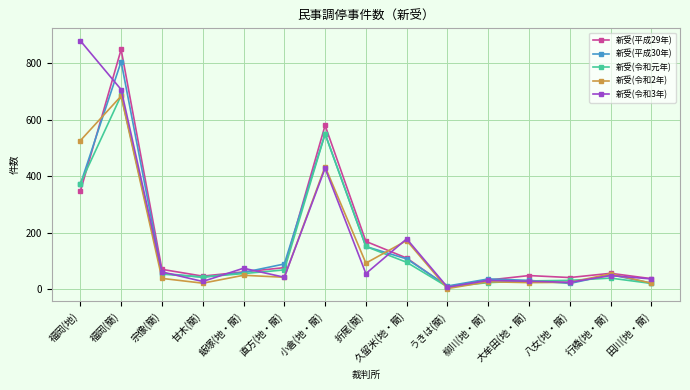

What is the value of the 新受(令和元年) point at the 11th from the left?

23